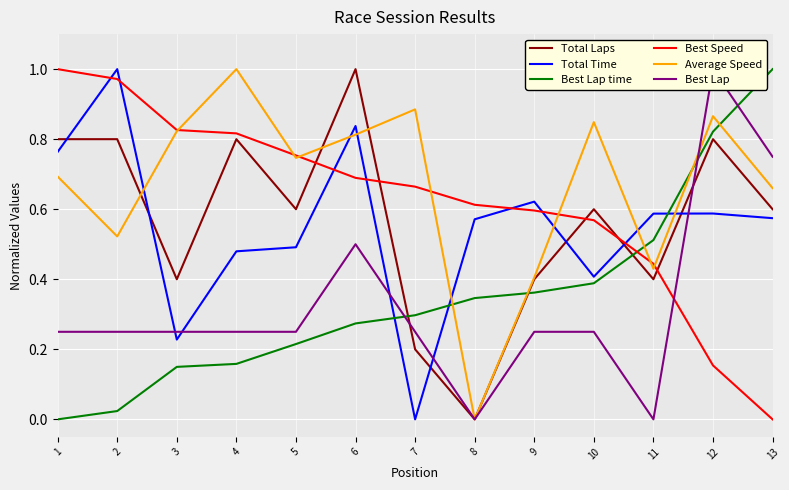

Count the number of data series in this chart.

6